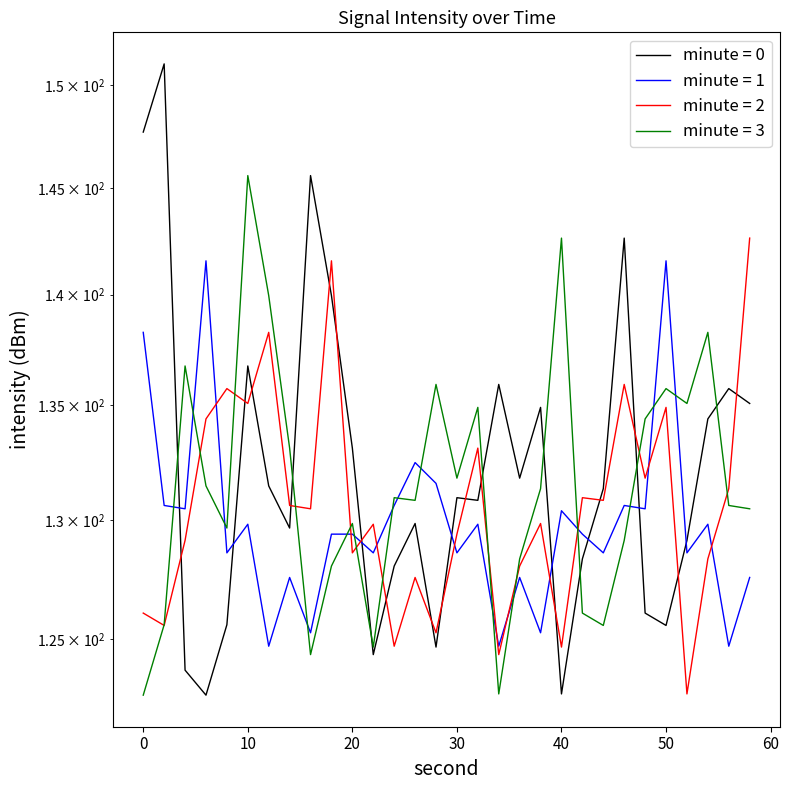

Between which two adjacent categories do minute = 0 and minute = 2 first intersect?

2 and 4